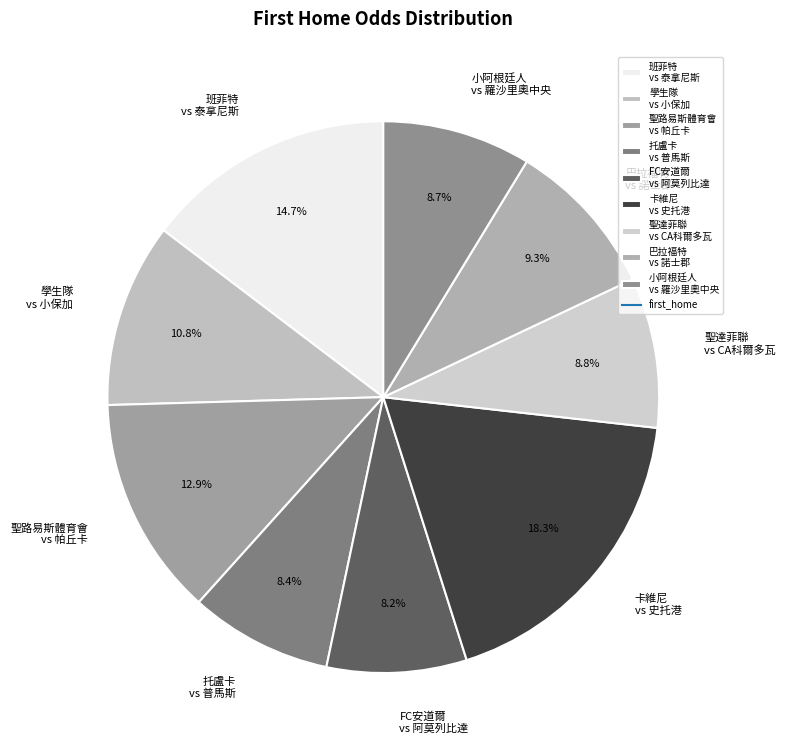

Which slice is the largest?

卡維尼 vs 史托港